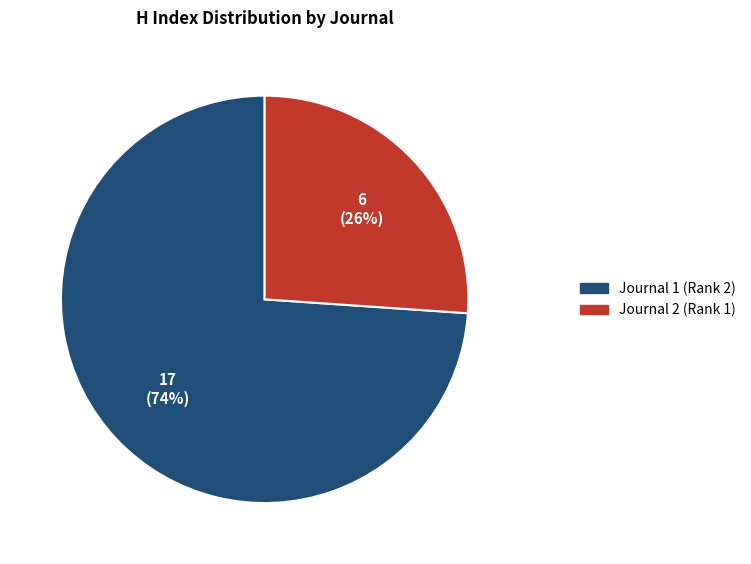

To the nearest percent, what is the average slice percentage?

50%